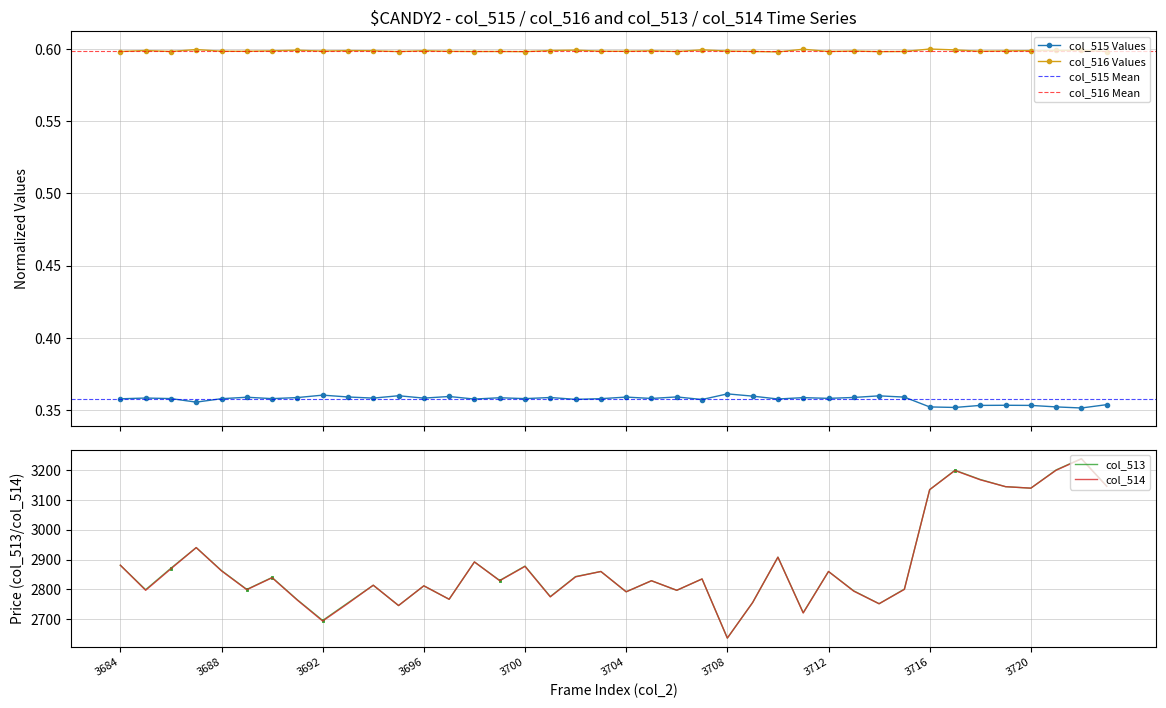

What are all the series names shown in the legend?

col_515, col_516, col_513, col_514